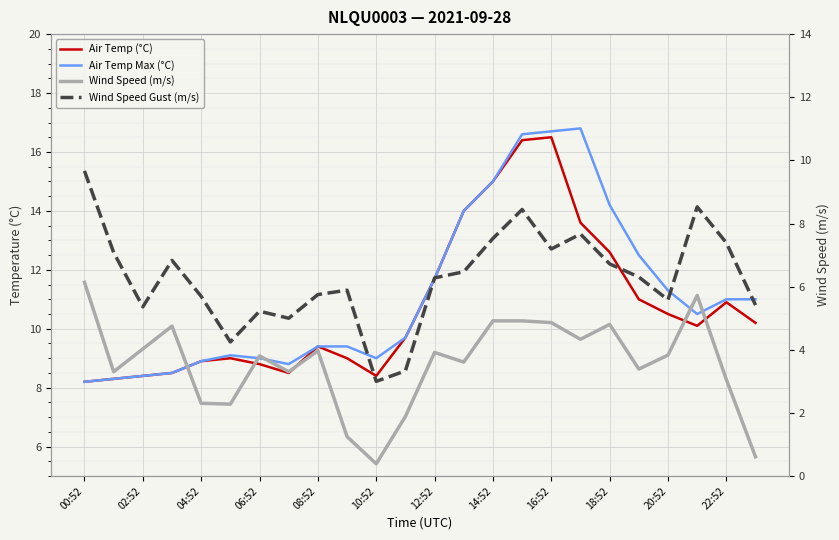

List the series in order of their peak value, lowest first.

Wind Speed (m/s), Wind Speed Gust (m/s), Air Temp (°C), Air Temp Max (°C)